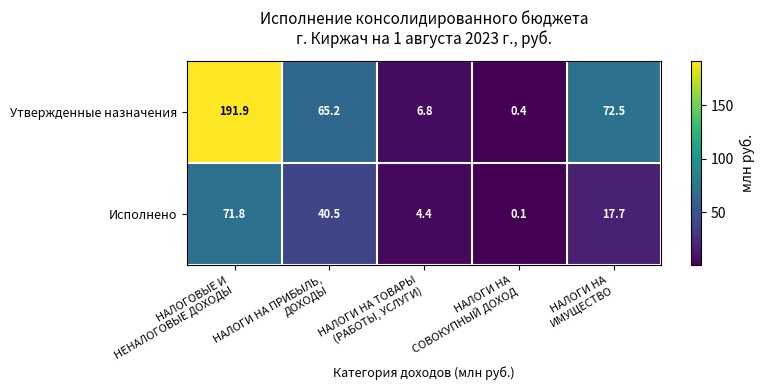

At how many categories does at least one series exceed 48?

3